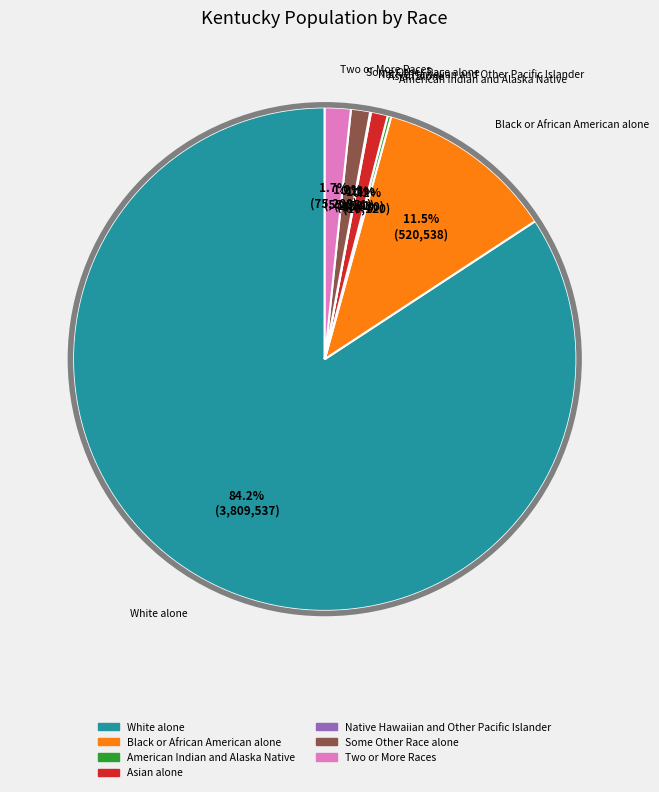

Which category has the biggest portion of the pie?

White alone